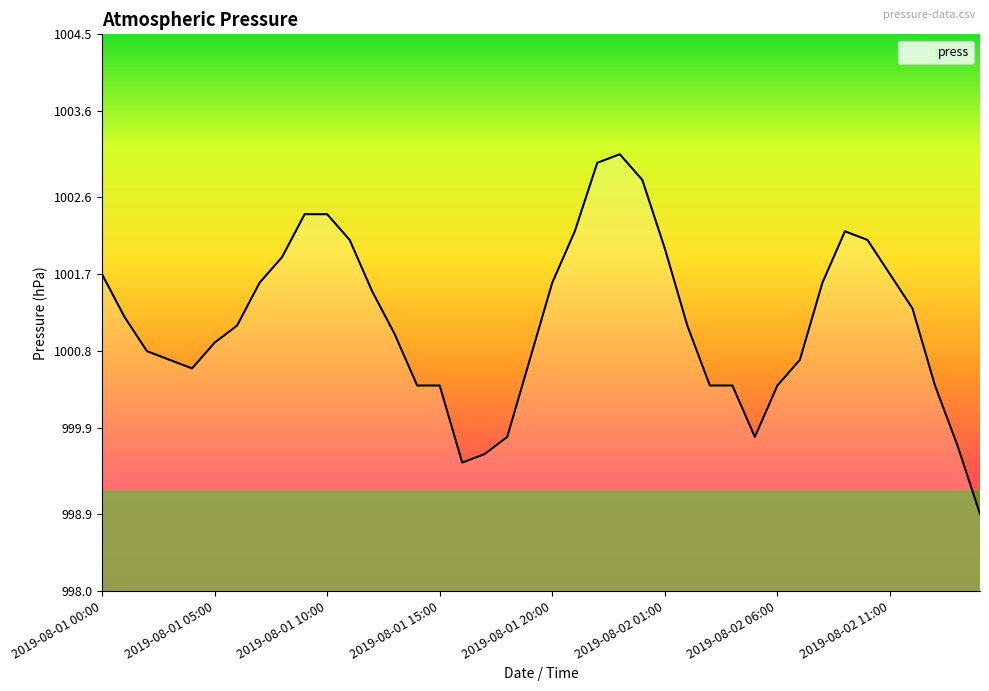

What is the minimum value shown in the chart?

998.9